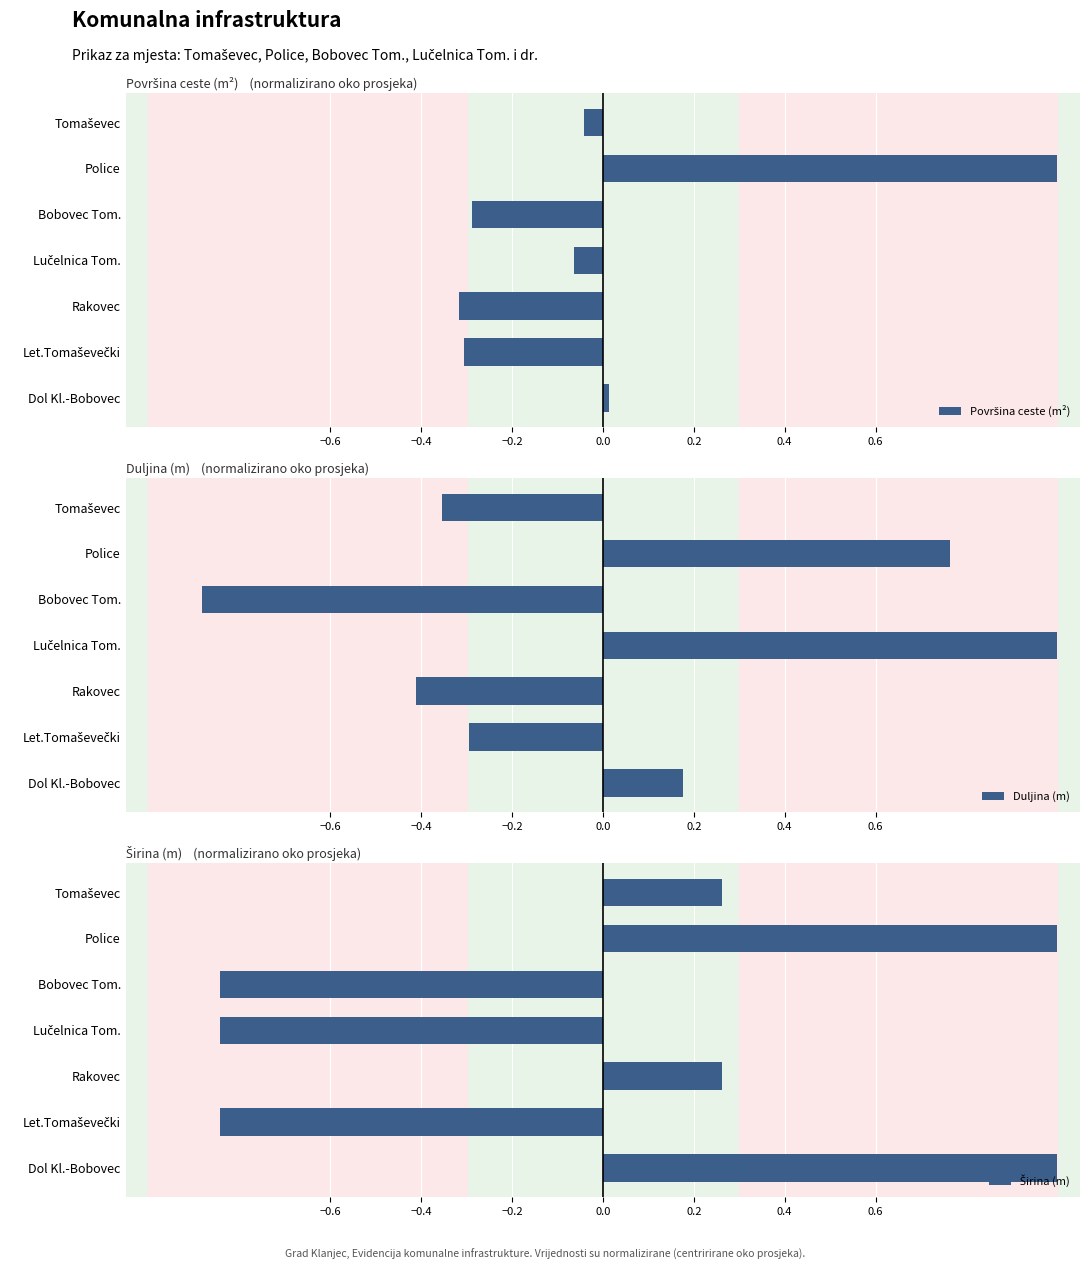

What is the difference between the second highest and second lowest values in the Širina (m) series?

1.8